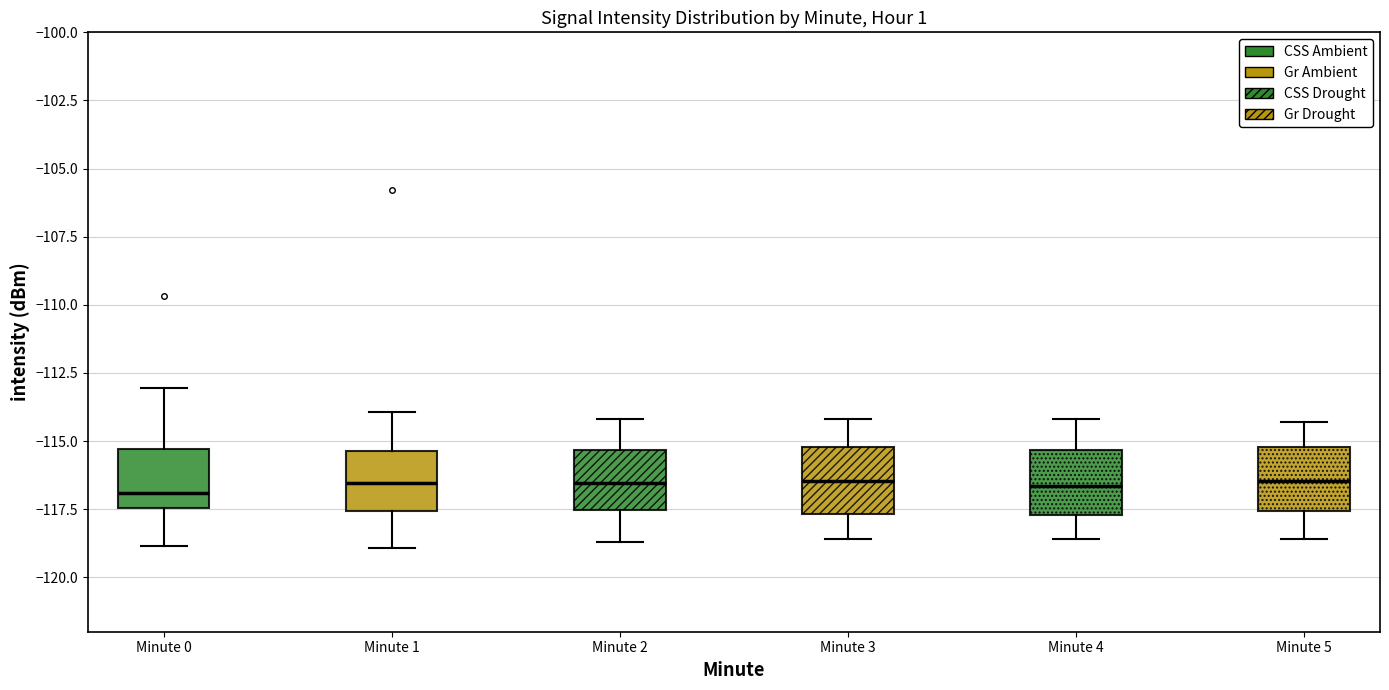

Reading left to right, transcribe this box plot: for each box, give where its median line is, the range the box spans, and where its two whiskers end, as read against the y-axis. The values are not printed on the chart, so give them approximately, as read against the axis.

Minute 0: median -117.0, box -117.5 to -115.5, whiskers -119.0 to -113.0
Minute 1: median -116.5, box -117.5 to -115.5, whiskers -119.0 to -114.0
Minute 2: median -116.5, box -117.5 to -115.5, whiskers -118.5 to -114.0
Minute 3: median -116.5, box -117.5 to -115.0, whiskers -118.5 to -114.0
Minute 4: median -116.5, box -117.5 to -115.5, whiskers -118.5 to -114.0
Minute 5: median -116.5, box -117.5 to -115.0, whiskers -118.5 to -114.5